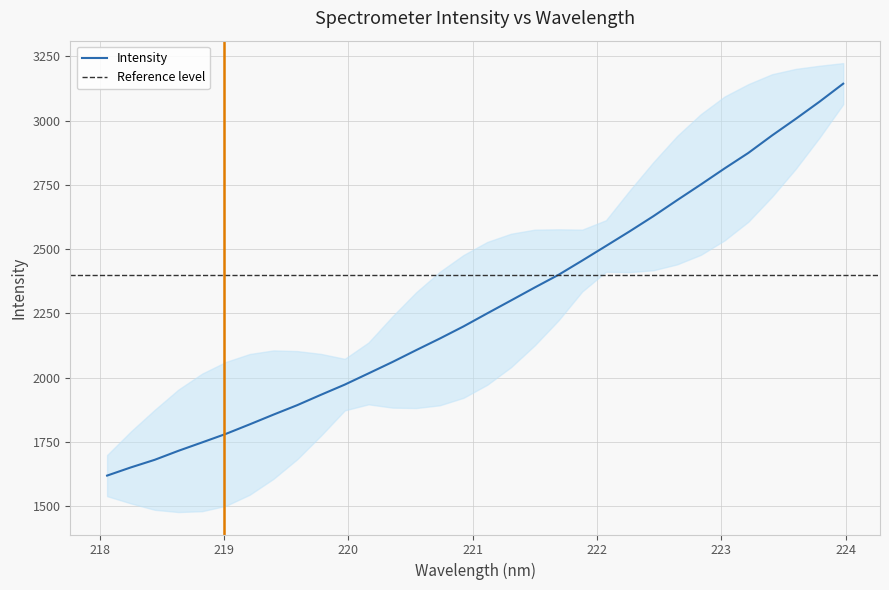

What is the label of the 32nd point from the left?

223.9802